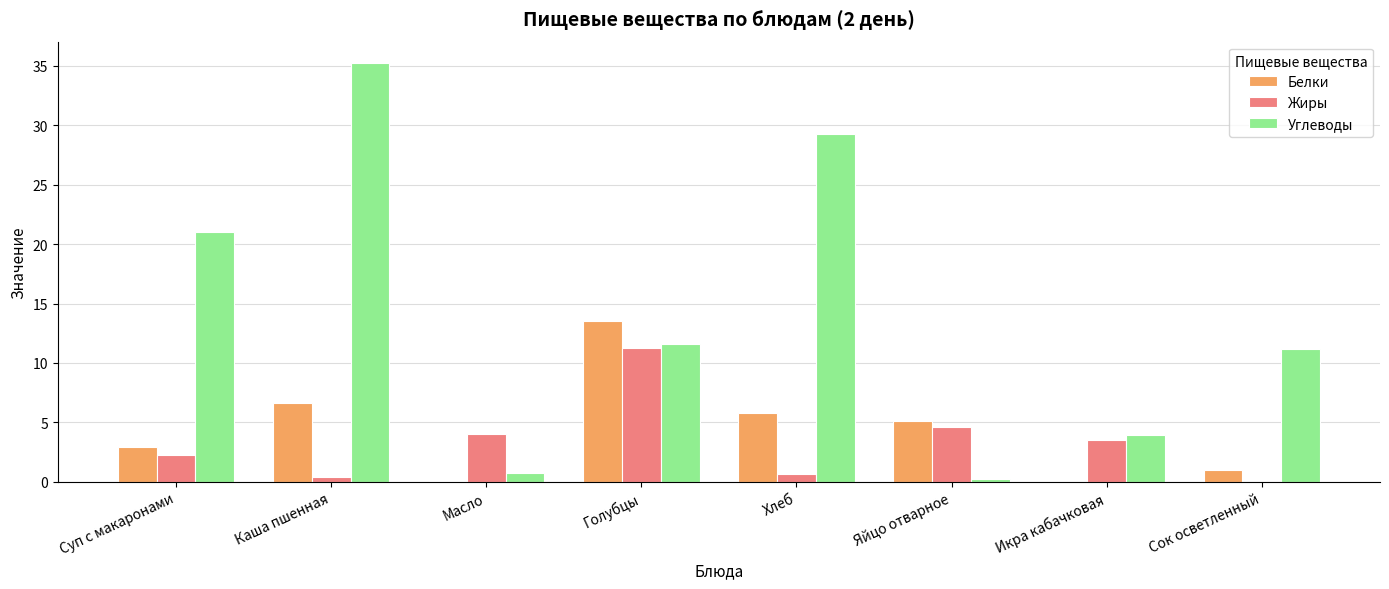

At which category does the chart reach its peak across all series?

Каша пшенная